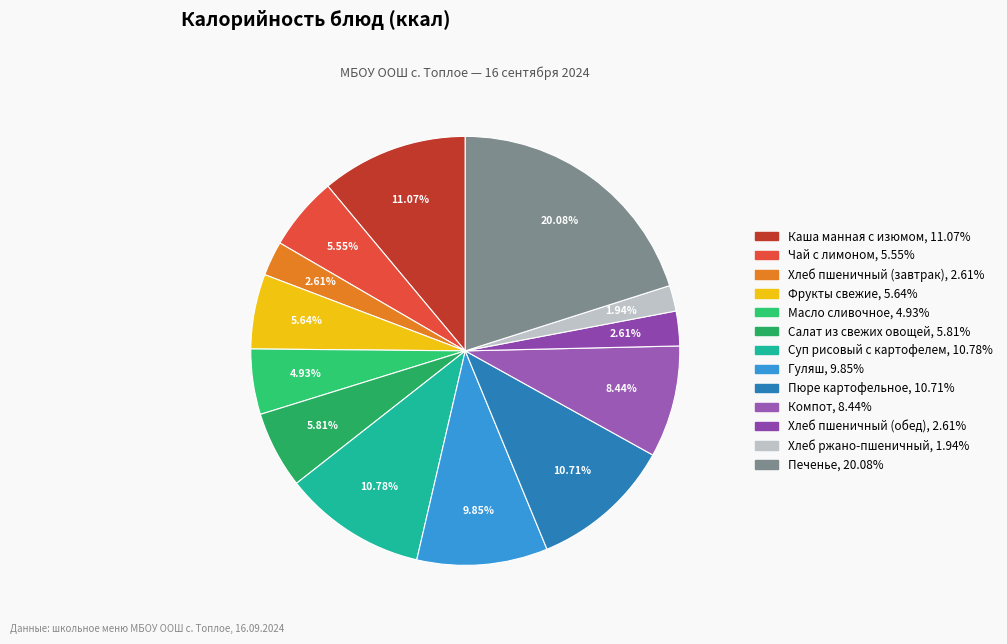

Count the number of slices in the pie.

13